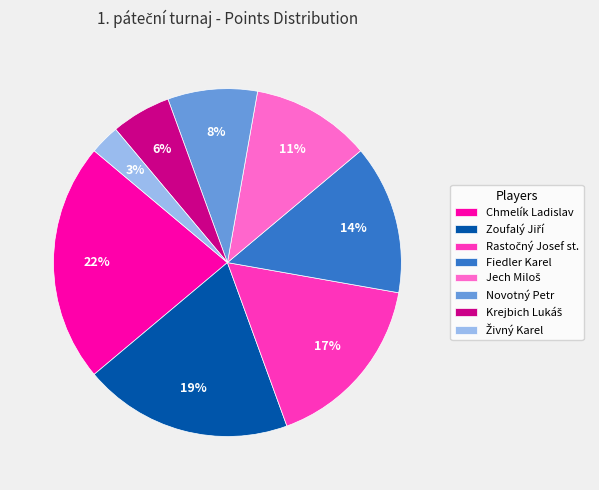

What is the largest slice in the pie chart?

Chmelík Ladislav